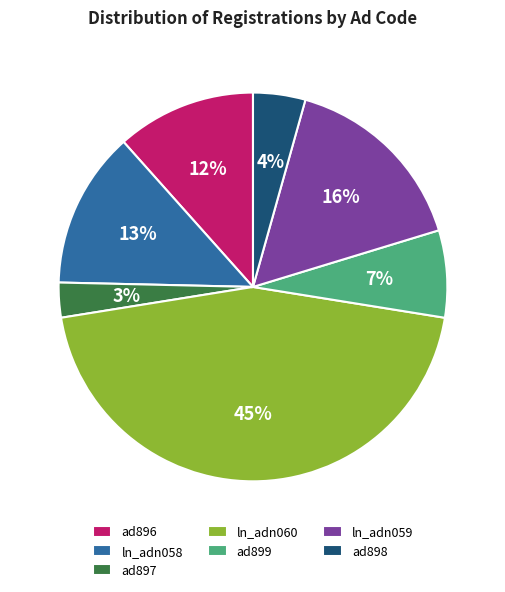

Count the number of slices in the pie.

7